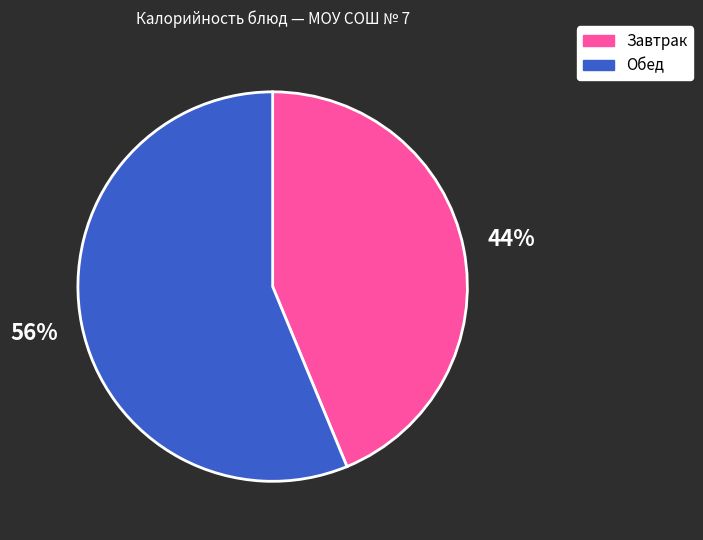

To the nearest percent, what portion does Завтрак represent?

44%